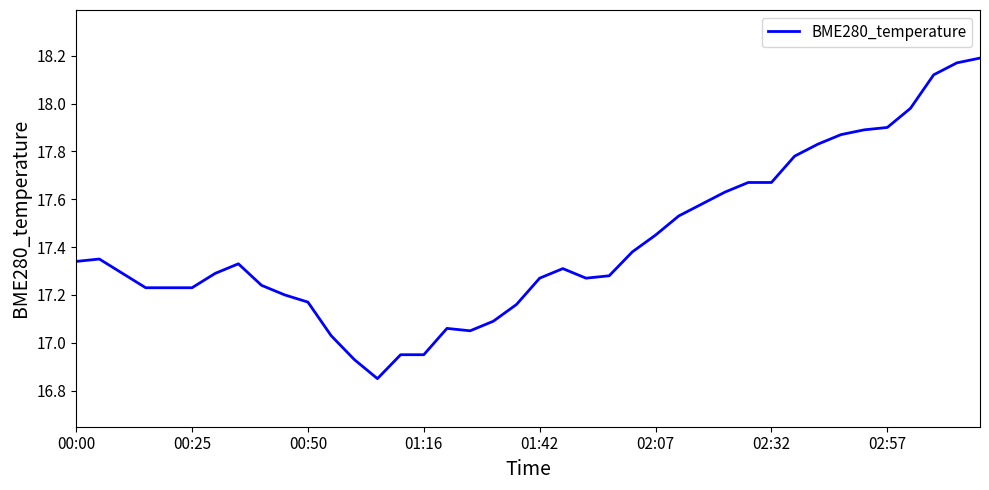

Which has a higher value, 00:25 or 02:57?

02:57